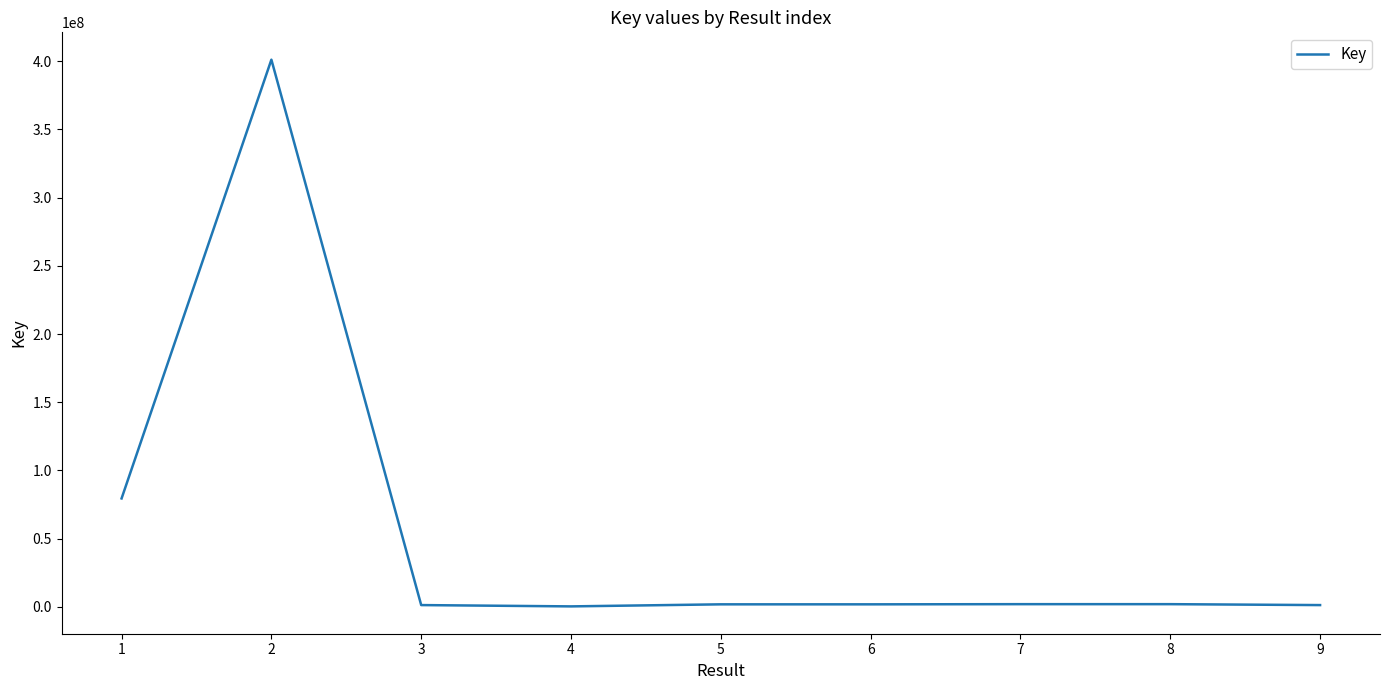

The chart shows a value of 1821299 at 6. True or false?

True